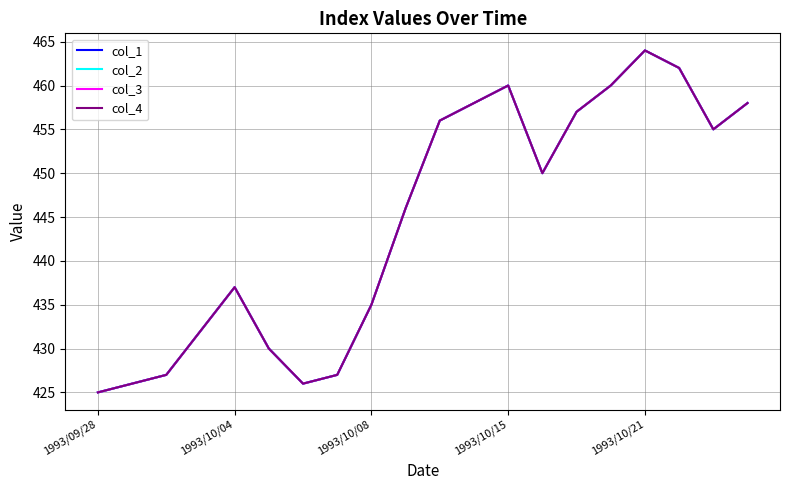

In col_1, how many points are higher than both neighbors (excluding endpoints)?

3